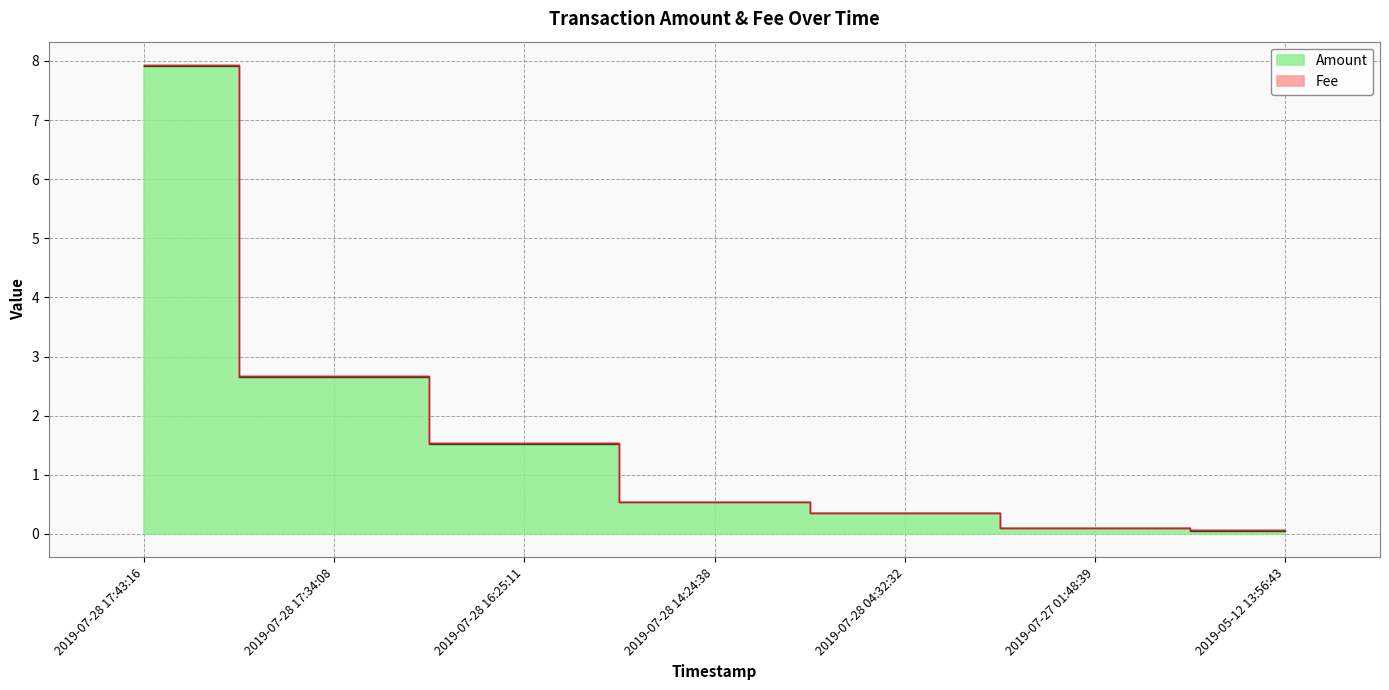

What is the sum of all values?

13.1